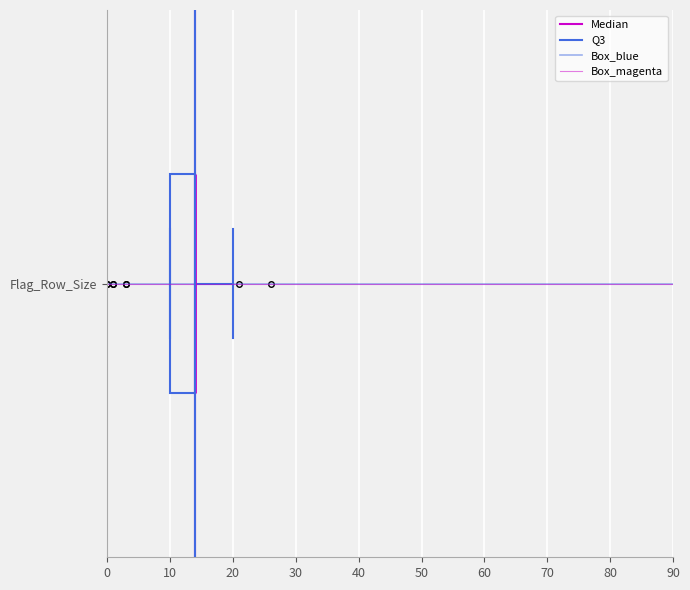

Read this box plot against the x-axis: the position of the median line, the range covered by the box, and the ends of both whiskers. The values are not printed on the chart, so give them approximately, as read against the axis.

median 14 (drawn on the box's right edge), box 10 to 14, whiskers 10 to 20